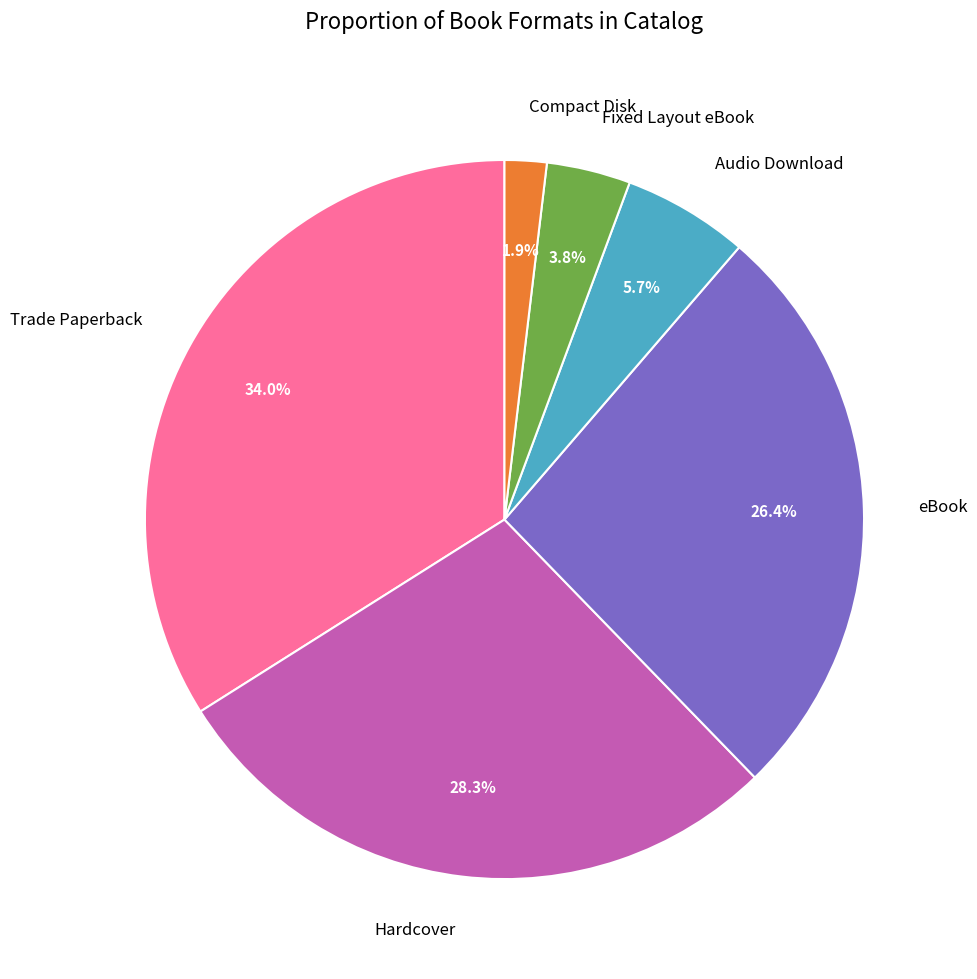

Does any single category account for the majority?

No